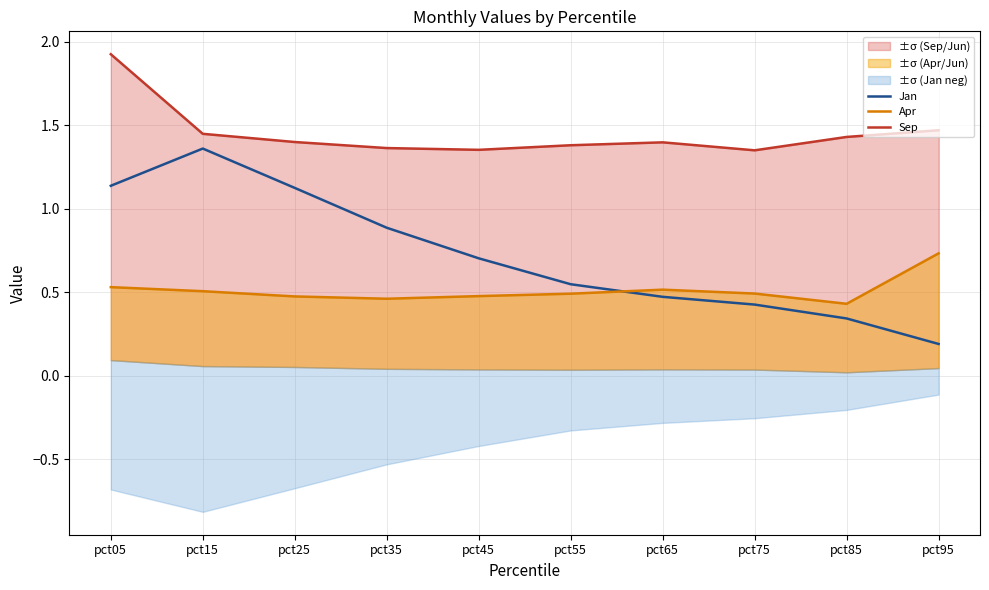

Read the Jan value at pct15.

1.4